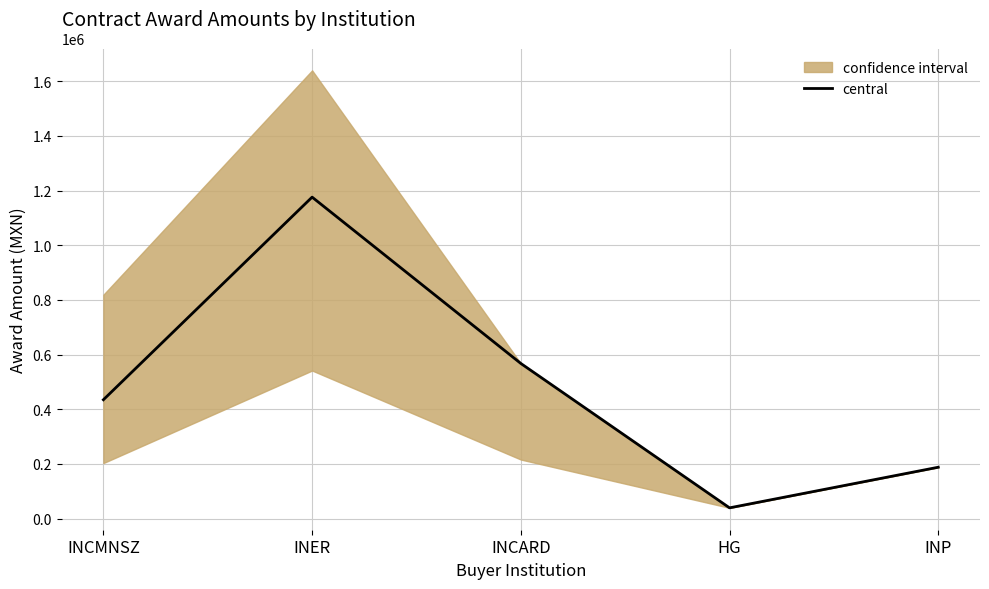

What is the difference between the maximum and minimum values?

1136726.7